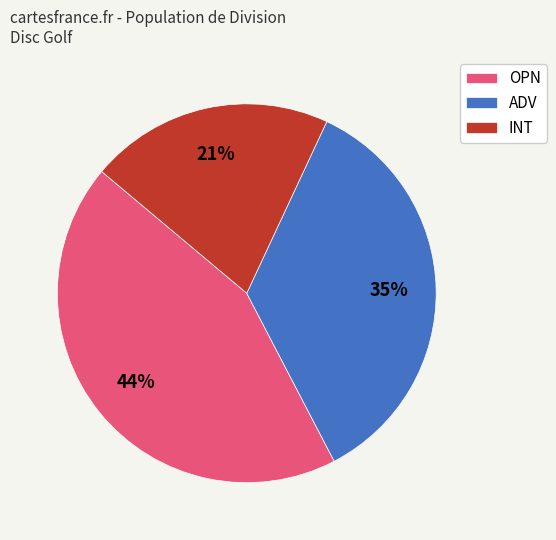

To the nearest percent, what is the combined percentage of OPN and INT?

65%